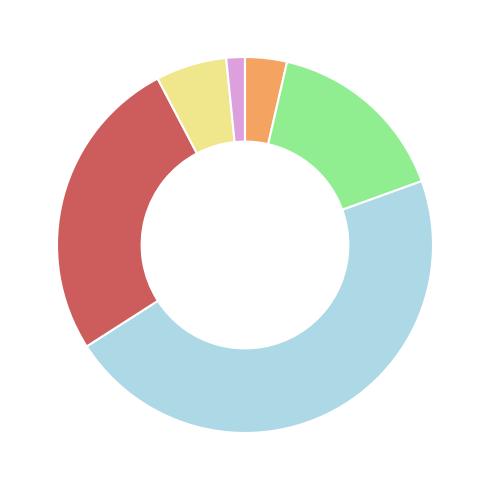

Is there a majority slice in this chart?

No